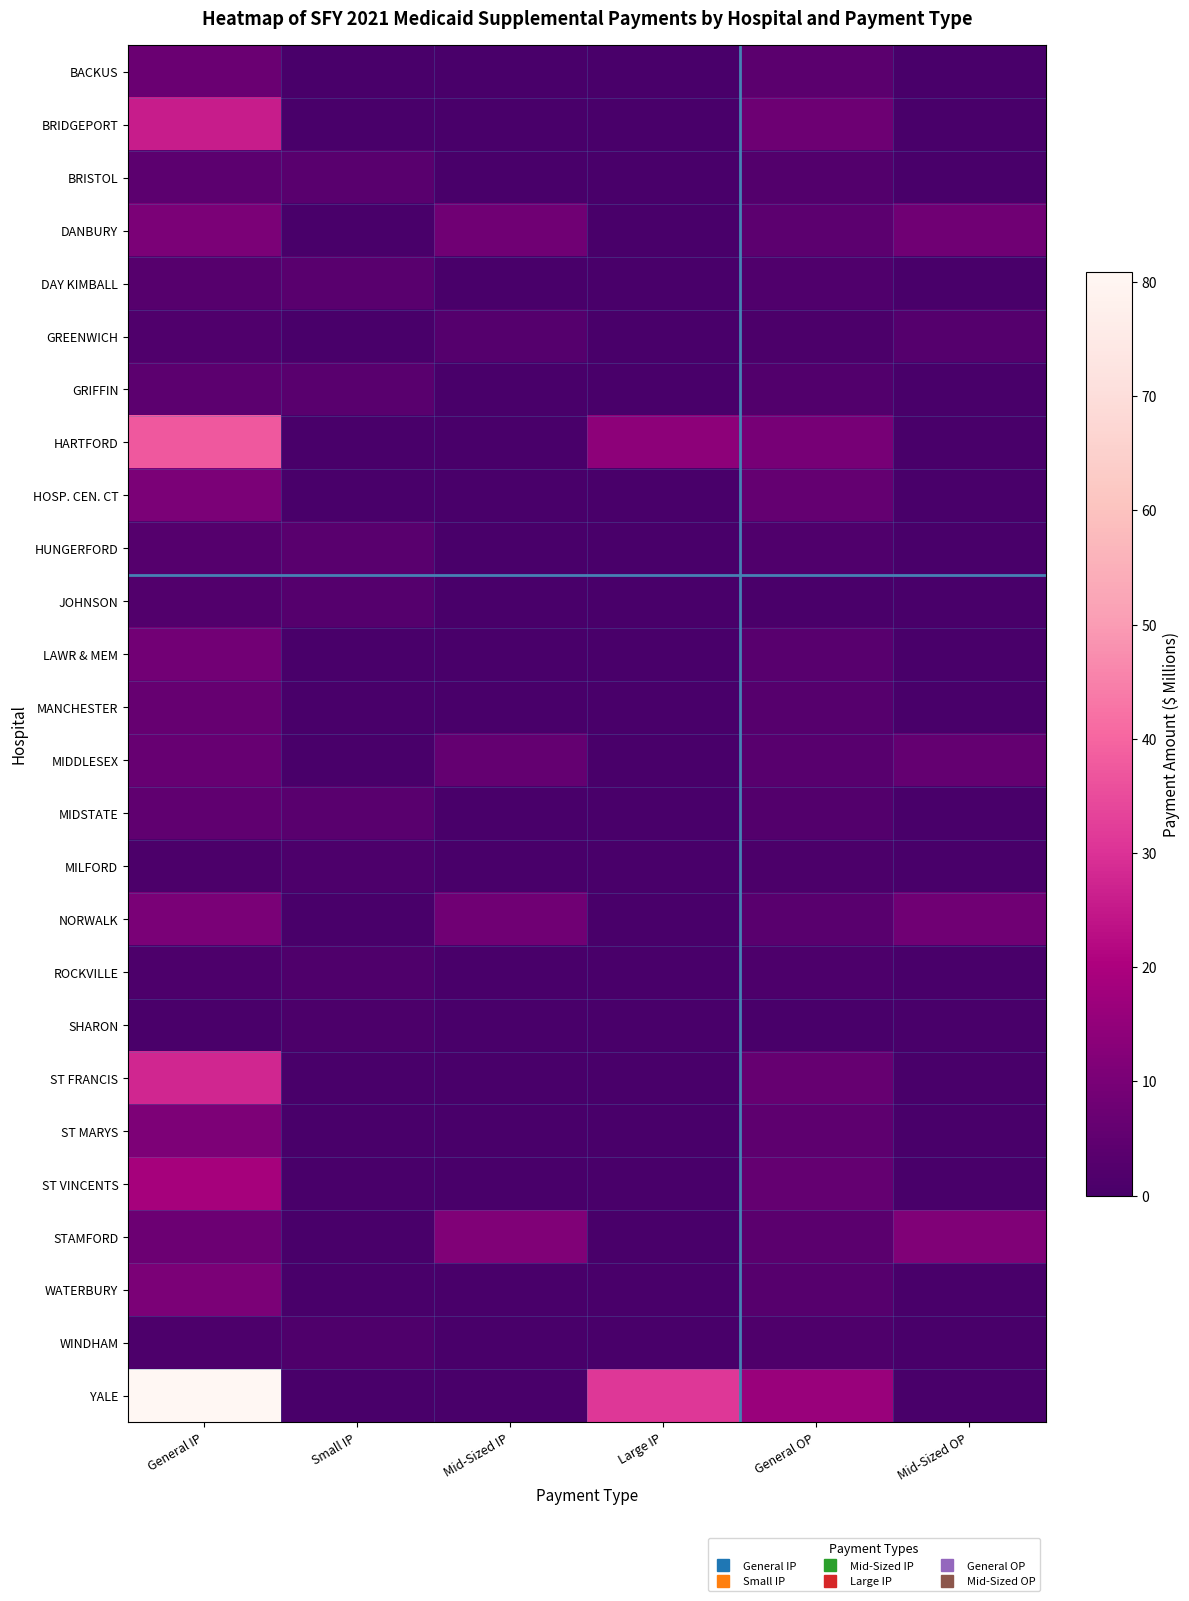

Rank the series by their maximum value, from lowest to highest.

SHARON, MILFORD, ROCKVILLE, WINDHAM, JOHNSON, GREENWICH, DAY KIMBALL, HUNGERFORD, GRIFFIN, BRISTOL, MIDSTATE, MANCHESTER, MIDDLESEX, BACKUS, LAWR & MEM, NORWALK, WATERBURY, DANBURY, HOSP. CEN. CT, ST MARYS, STAMFORD, ST VINCENTS, BRIDGEPORT, ST FRANCIS, HARTFORD, YALE